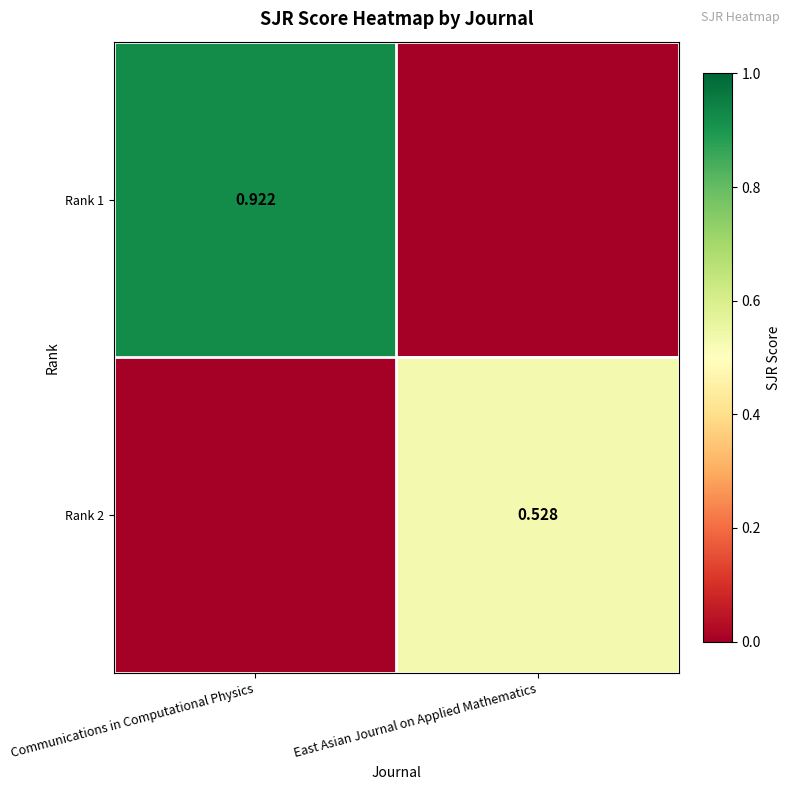

Is the value of Rank 2 at East Asian Journal on Applied Mathematics greater than the value of Rank 1 at Communications in Computational Physics?

No